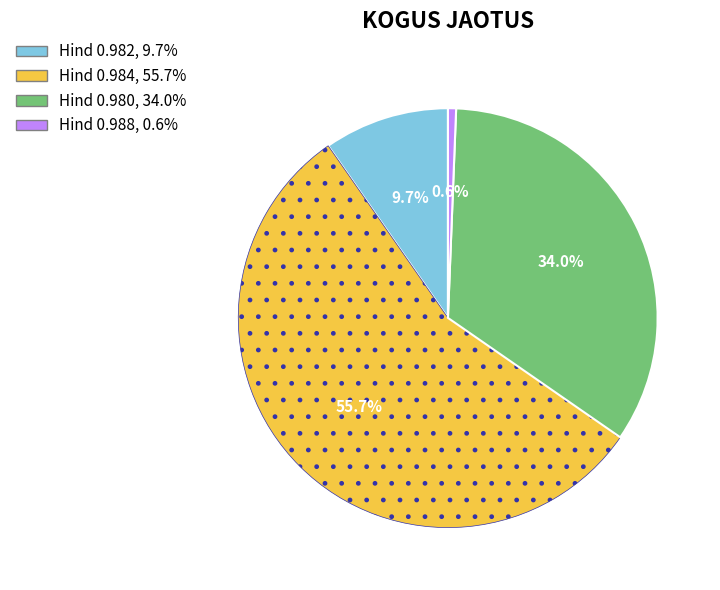

Does any single category account for the majority?

Yes